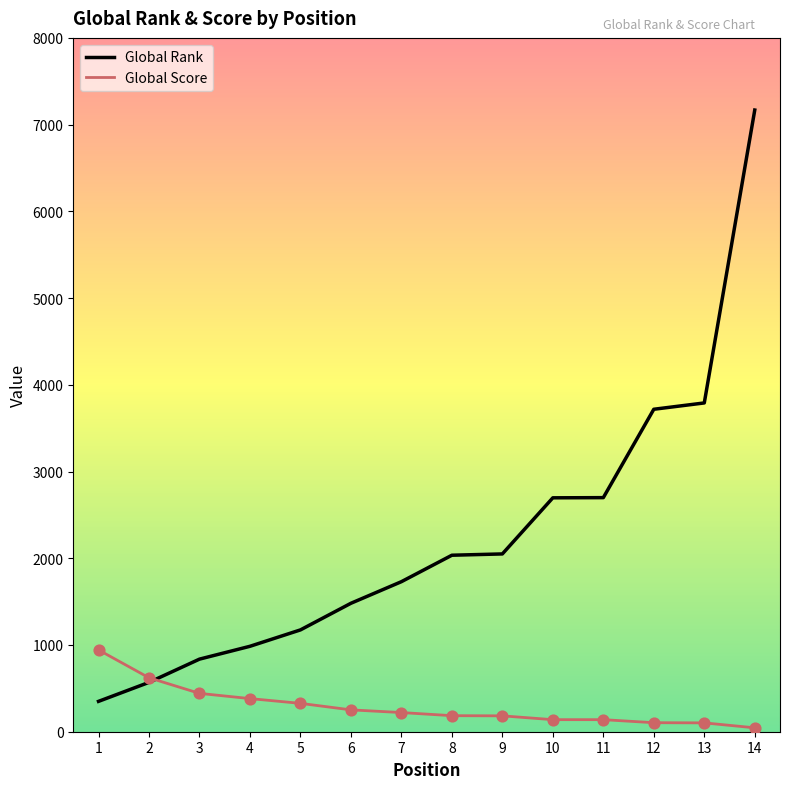

Which series has the widest spread of values?

Global Rank